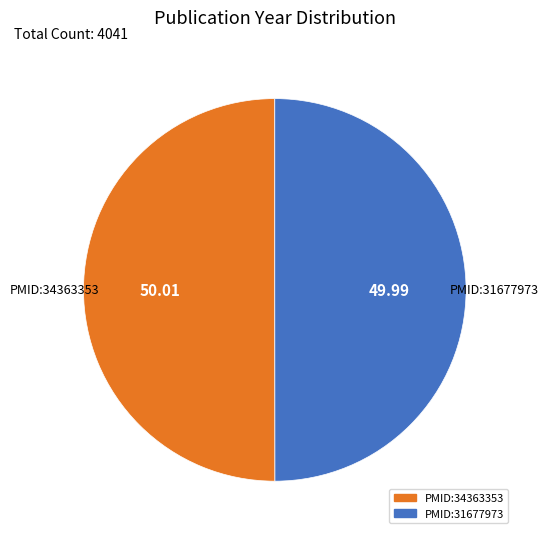

Approximately how many times larger is the value at PMID:34363353 compared to PMID:31677973?

1.0